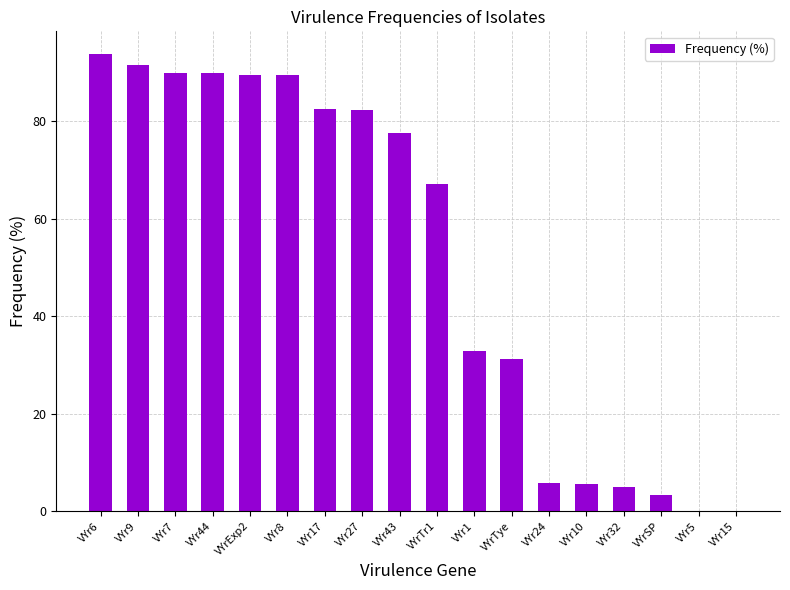

How many values exceed 77?

9